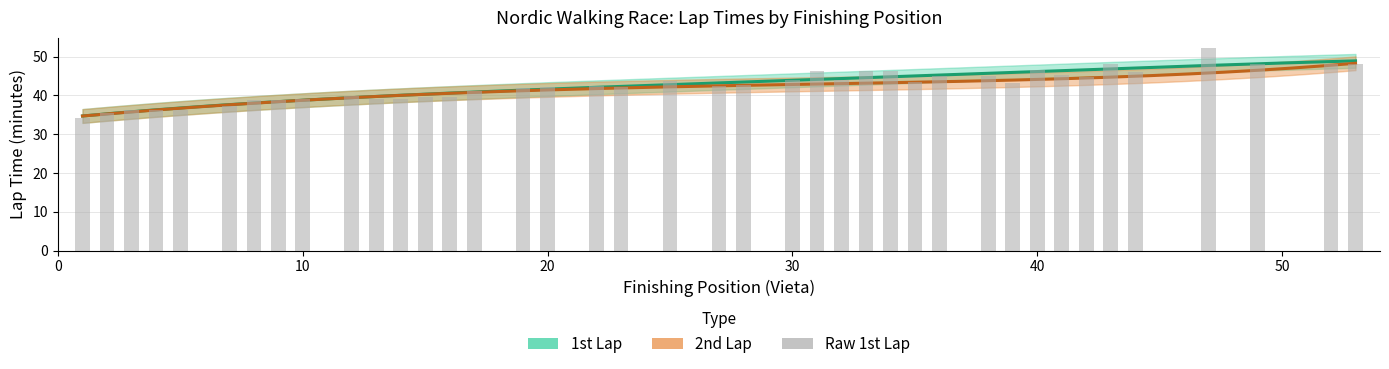

At which category does the chart reach its peak across all series?

47